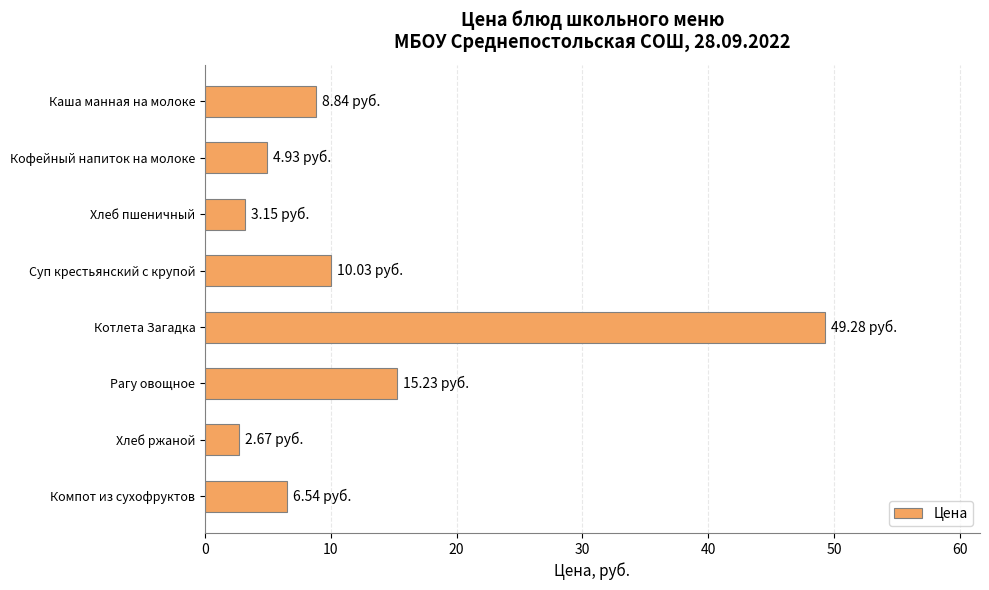

Does the chart contain stacked bars?

No